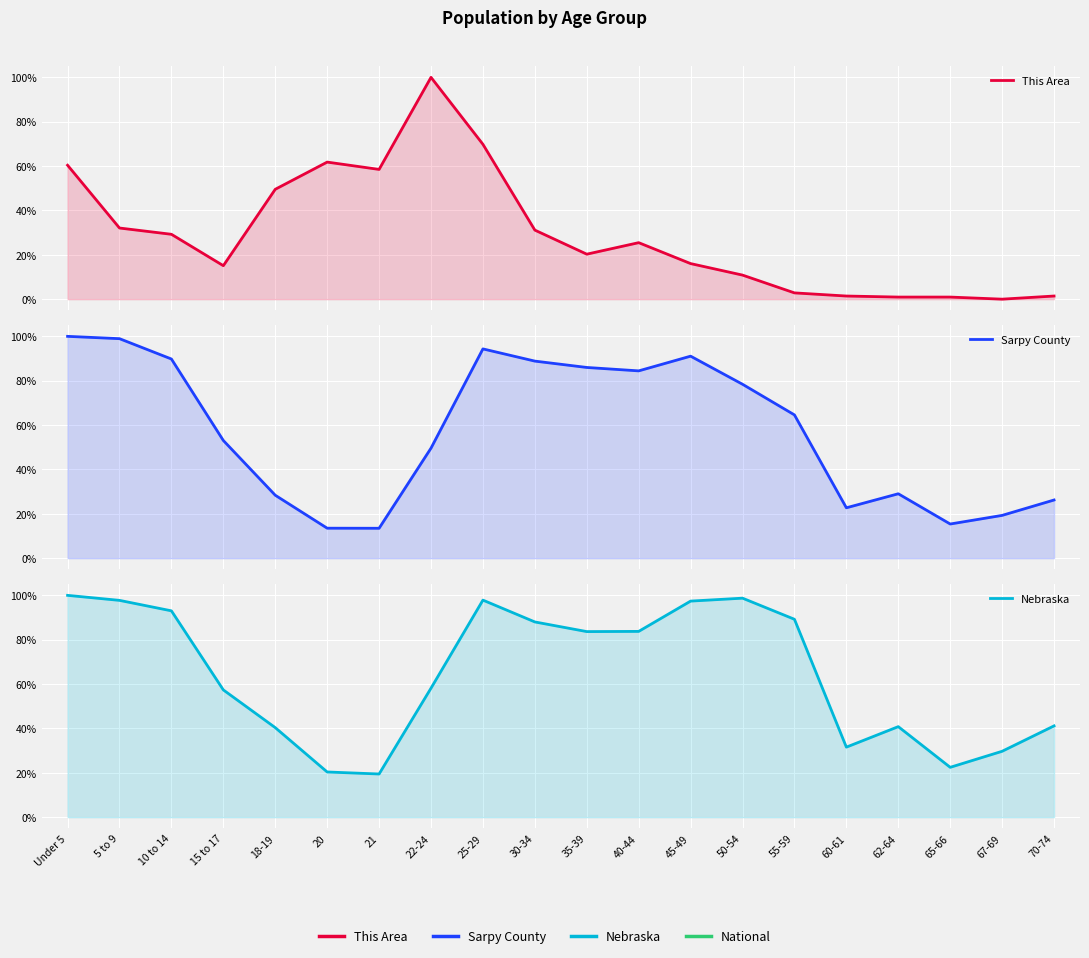

At which category does the chart reach its minimum across all series?

67-69